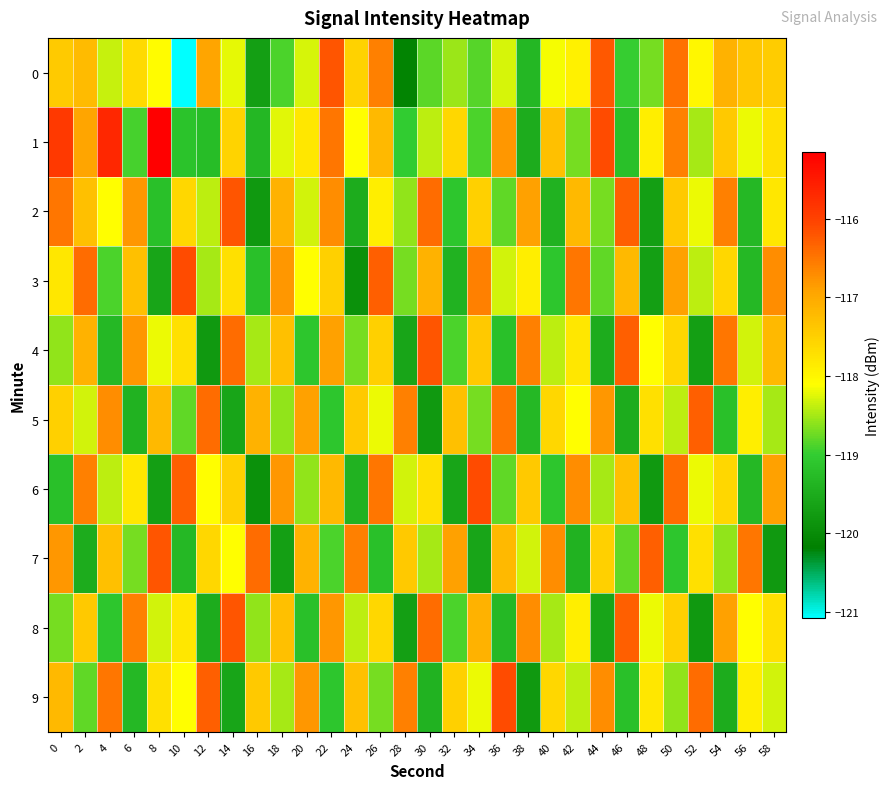

Rank the series at 22 from lowest to highest value.

5, 9, 7, 3, 6, 4, 8, 2, 1, 0